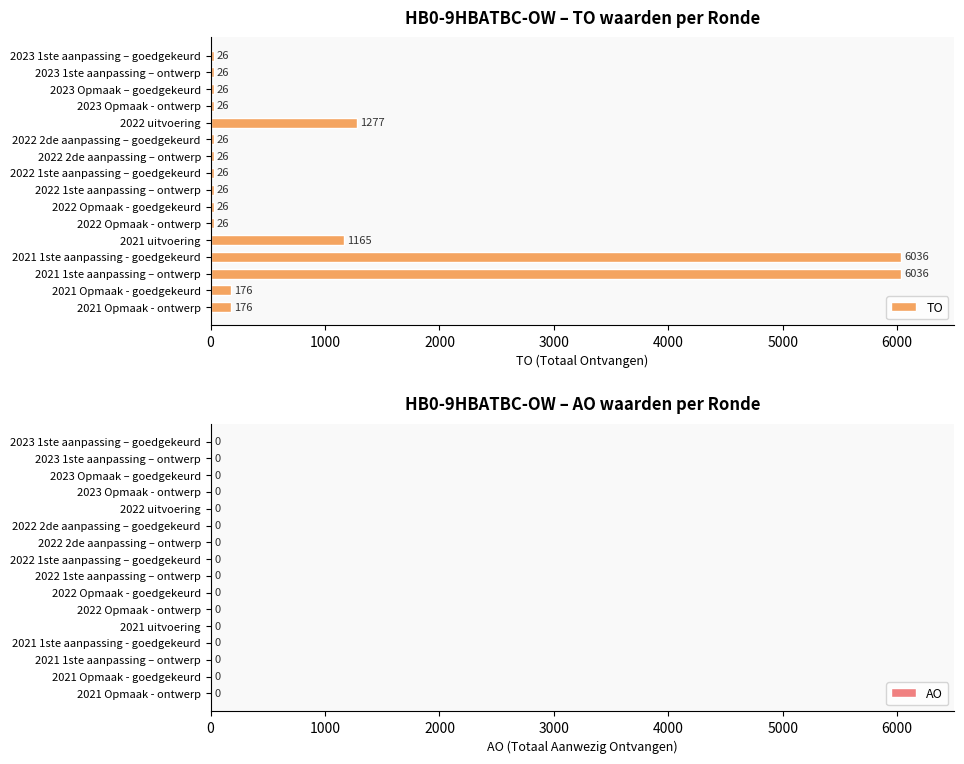

Which has a higher value, 2021 Opmaak - goedgekeurd or 2022 1ste aanpassing – goedgekeurd?

2021 Opmaak - goedgekeurd